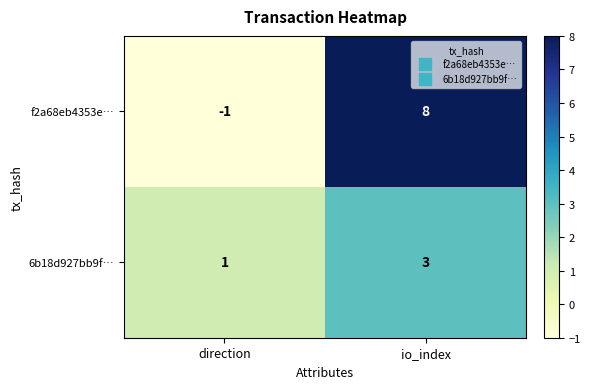

What is the difference between the highest and lowest values at direction?

2